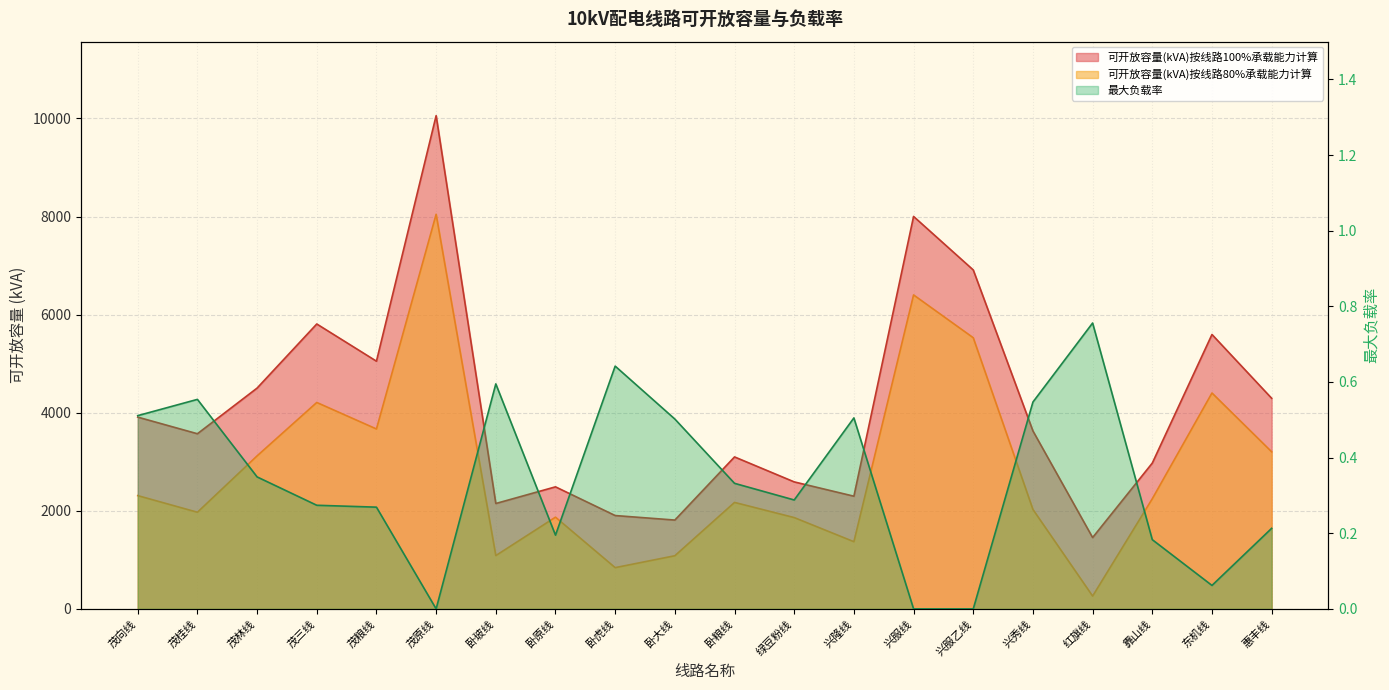

Between 兴服线 and 兴秀线, which series saw the biggest shift?

可开放容量(kVA)按线路80%承载能力计算